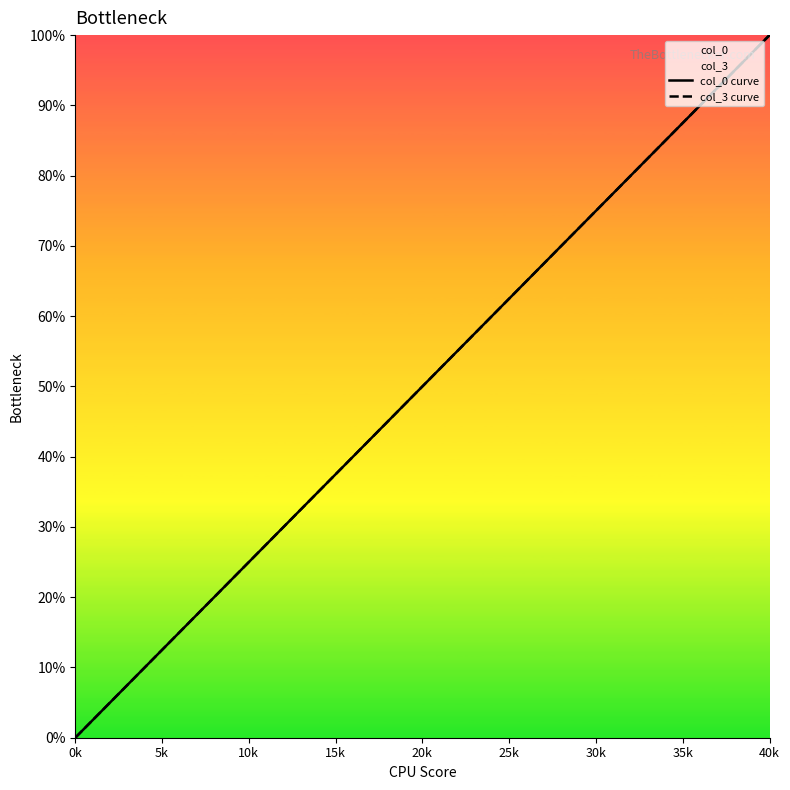

How many lines are shown in the chart?

2